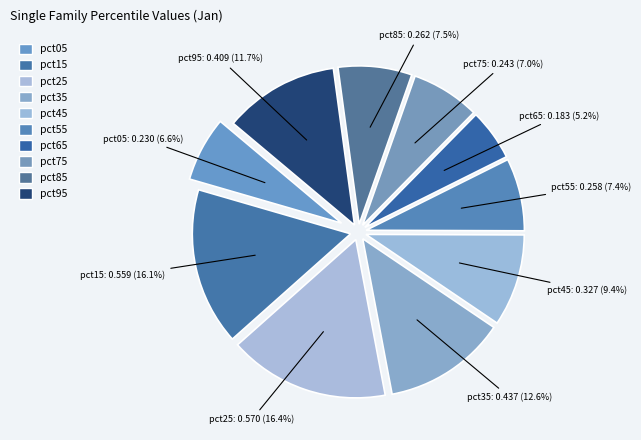

What is the smallest slice in the pie chart?

pct65